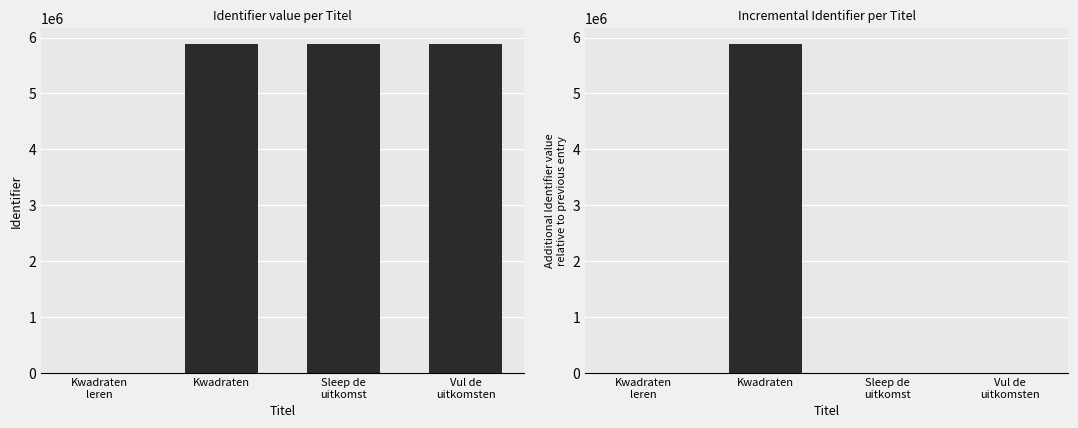

Reading left to right, extract all data points from this chart.

Identifier: Kwadraten
leren=0	Kwadraten=5876935	Sleep de
uitkomst=5876937	Vul de
uitkomsten=5876938
Identifier increment: Kwadraten
leren=0	Kwadraten=5876935	Sleep de
uitkomst=2	Vul de
uitkomsten=1